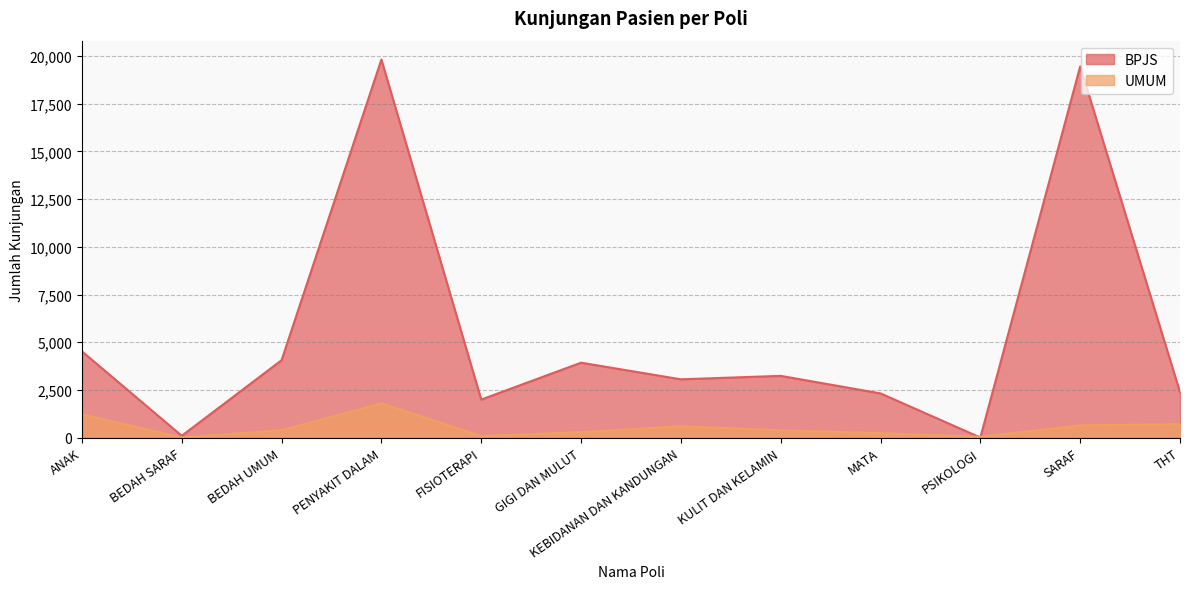

At which label does BPJS first exceed 3240?

ANAK